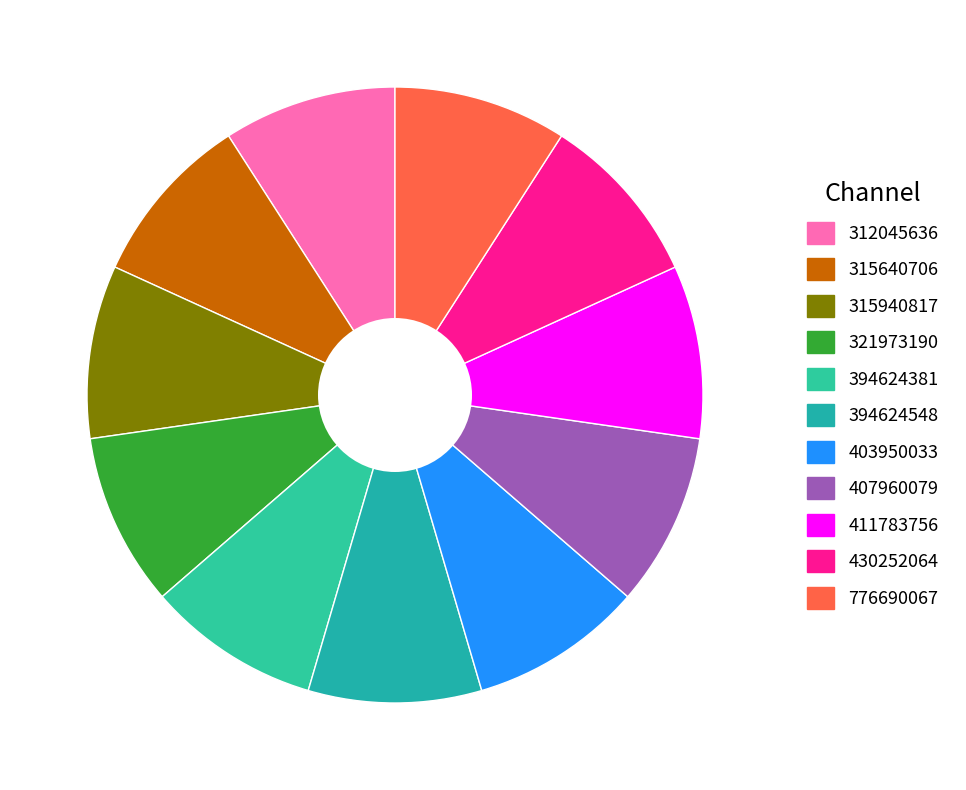

What percentage is the 394624548 slice, to the nearest percent?

9%